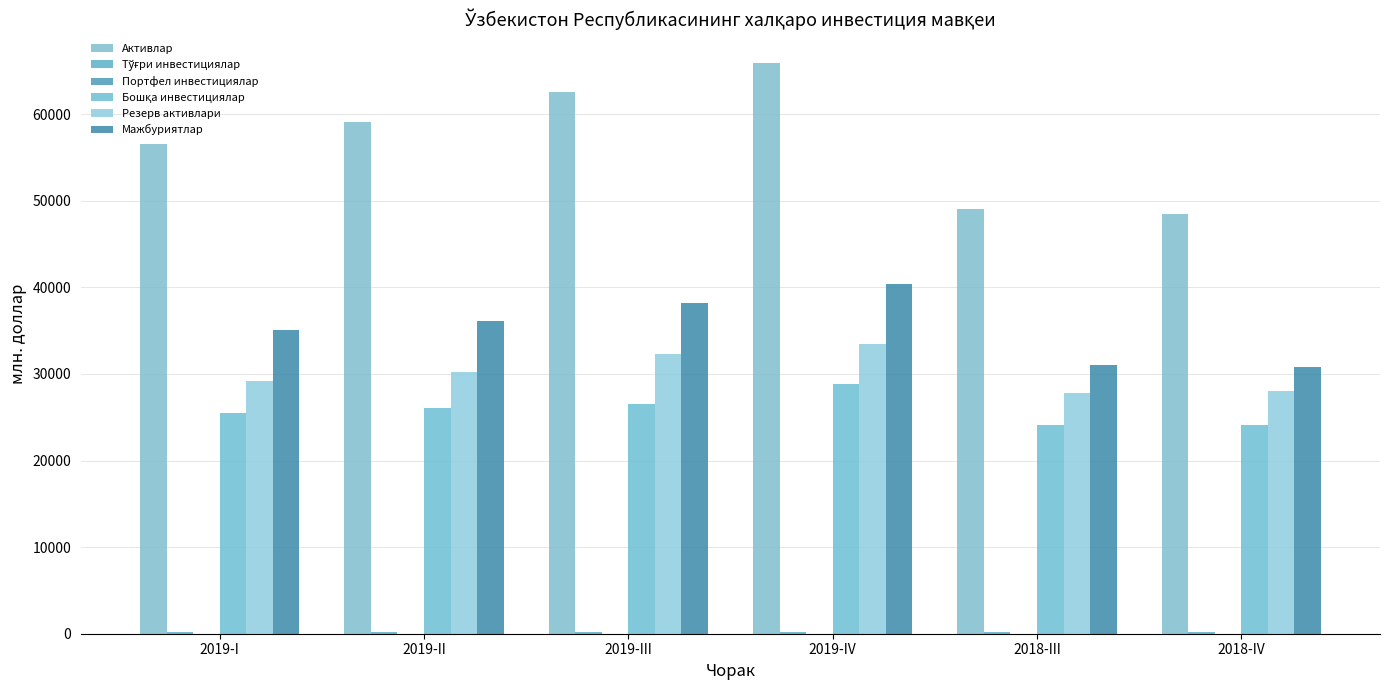

At which category is the sum across all series the highest?

2019-IV